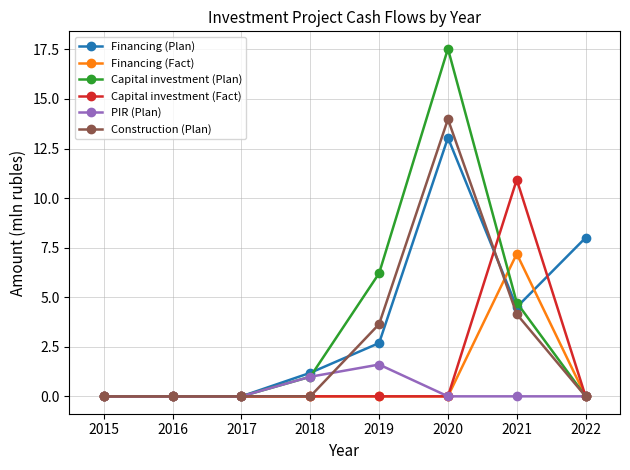

What is the maximum value for Capital investment (Fact)?

10.9